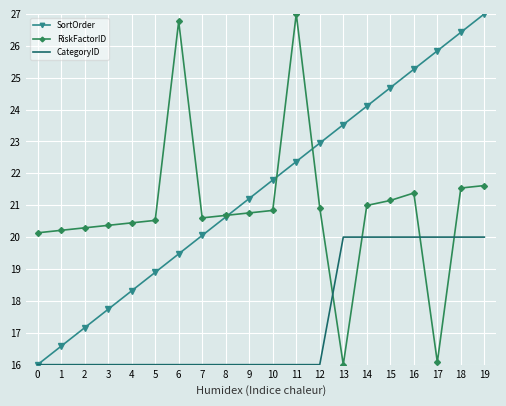

What is the approximate value of RiskFactorID at 14?

21.0